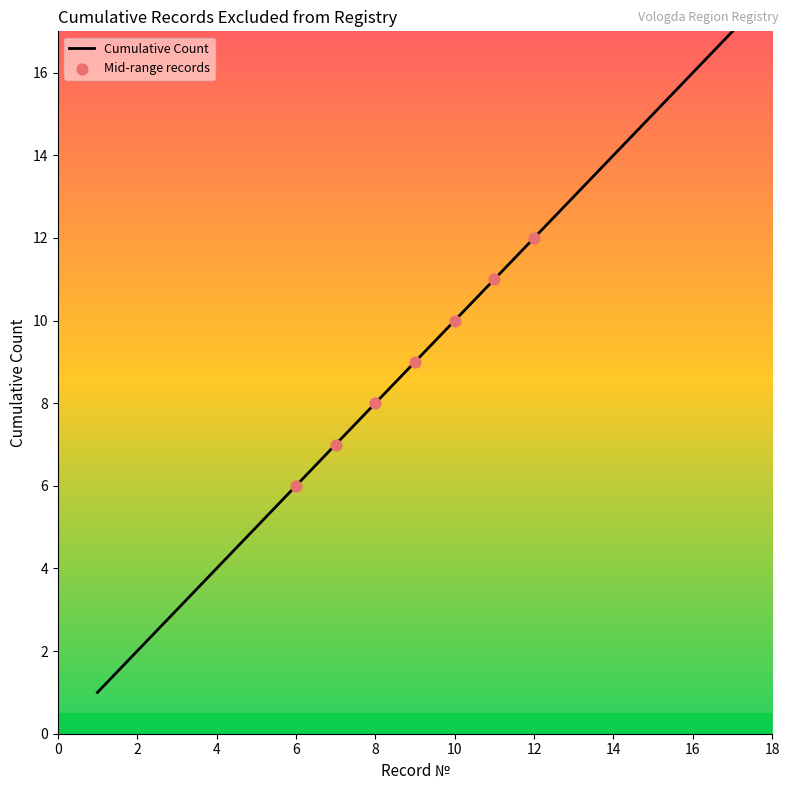

What is the difference between the maximum and minimum values?

16